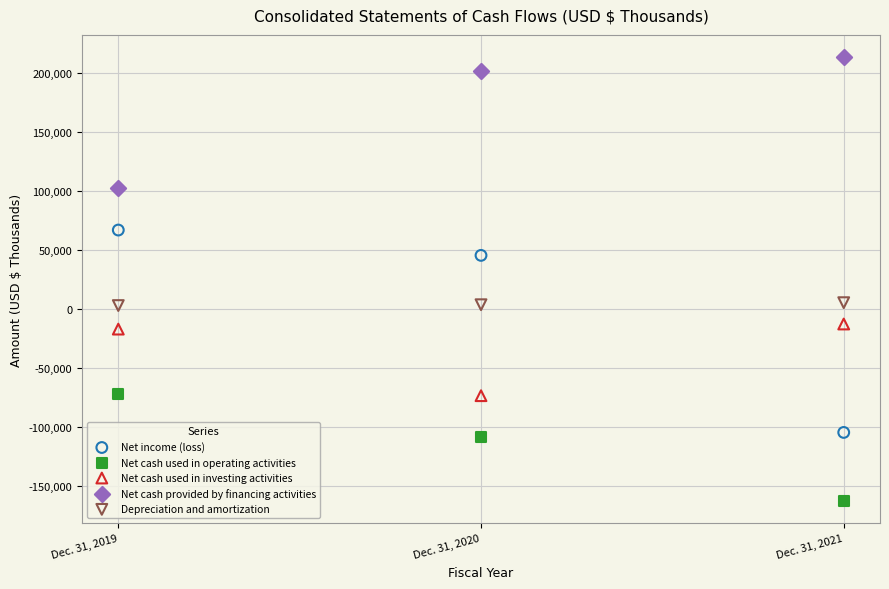

Across all data points, what is the range of Y values (max minus min)?

375863